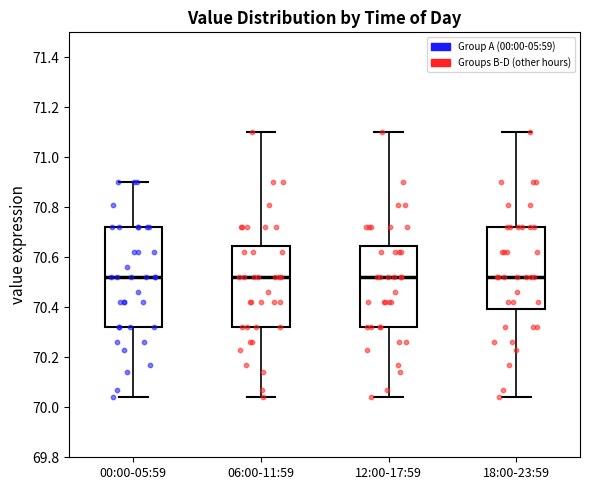

Comparing the boxes themselves (not the whiskers), which one is the tallest?

00:00-05:59